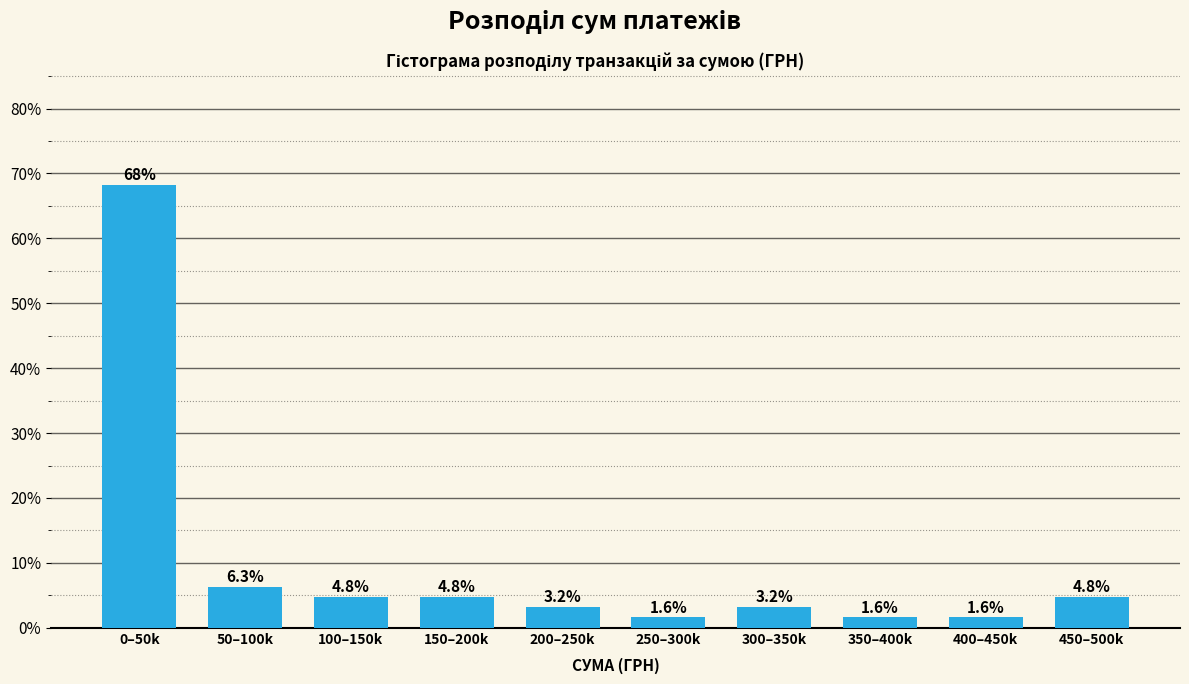

Reading left to right, transcribe all the data shown in this chart.

68.3	6.3	4.8	4.8	3.2	1.6	3.2	1.6	1.6	4.8